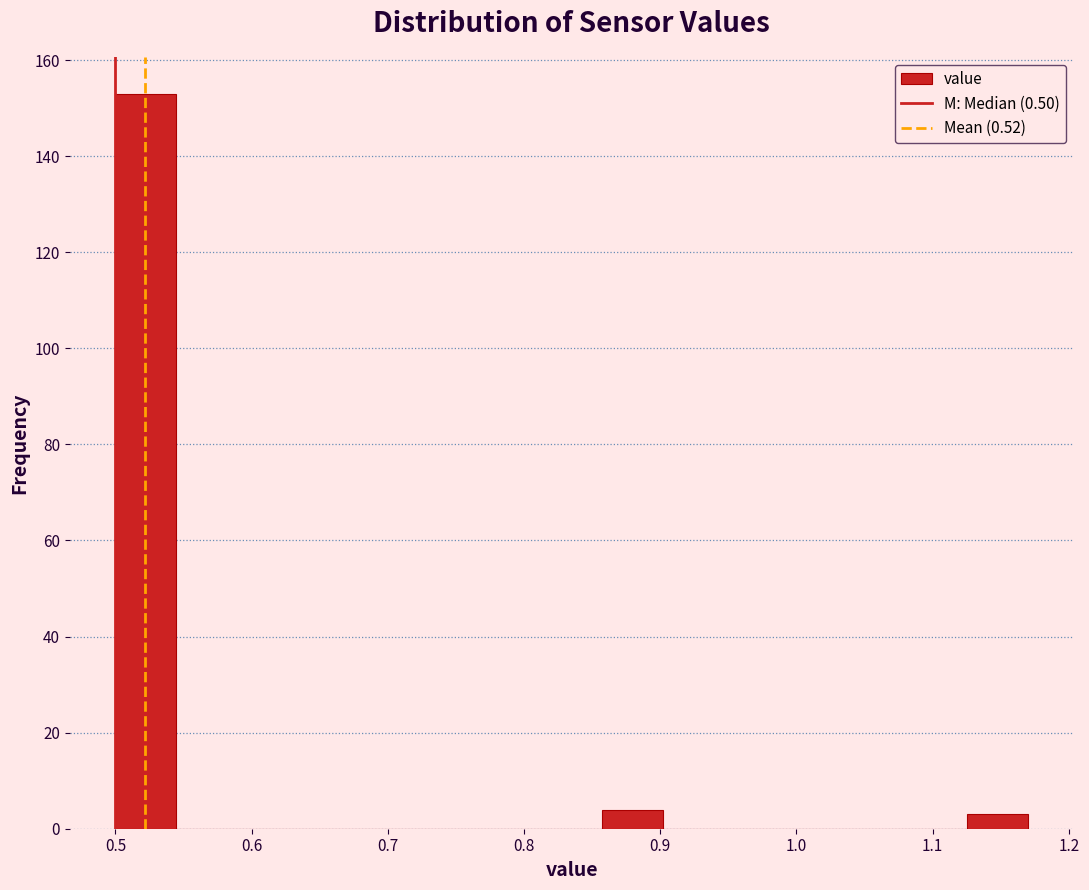

What is the height of the bar covering 0.86 to 0.90 on the x-axis? Neither the bar edges nor the heights are printed on the chart, so give them approximately, as read against the axes.

4